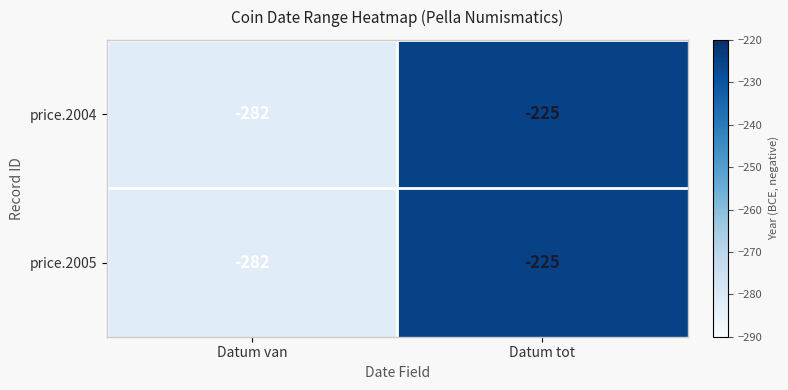

How many series are shown in this chart?

2